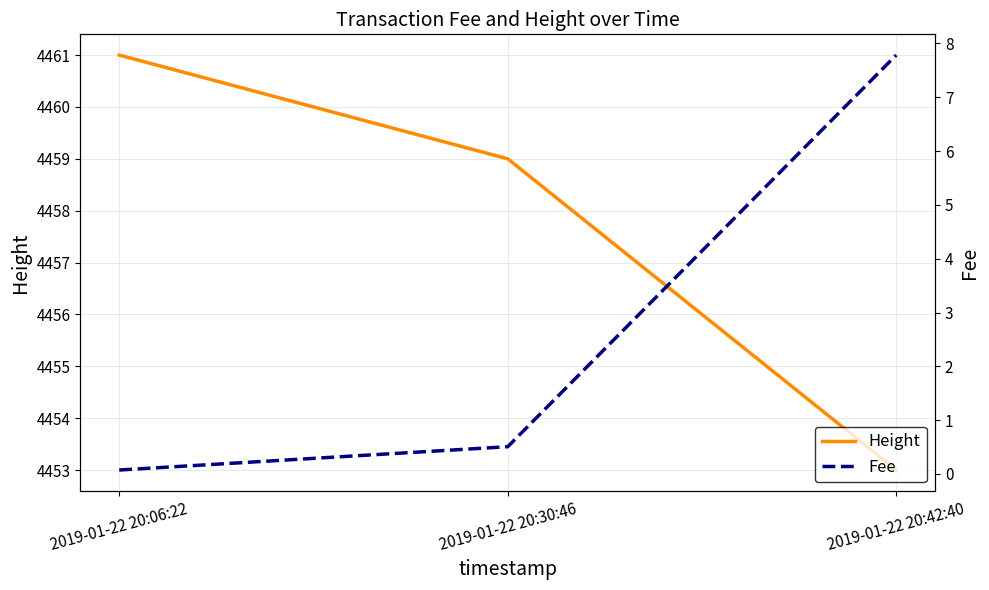

At which label does Height first exceed 4459?

2019-01-22 20:06:22